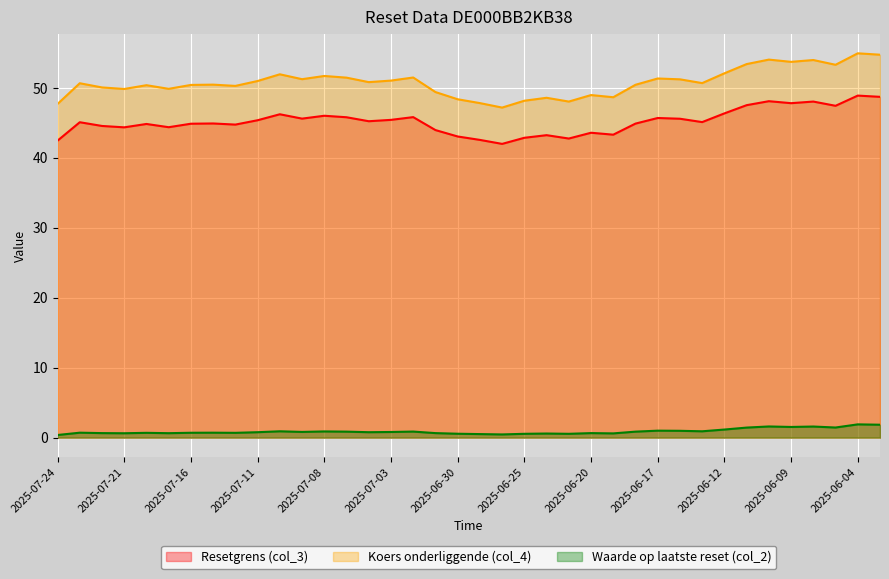

What are all the series names shown in the legend?

Resetgrens (col_3), Koers onderliggende (col_4), Waarde op laatste reset (col_2)